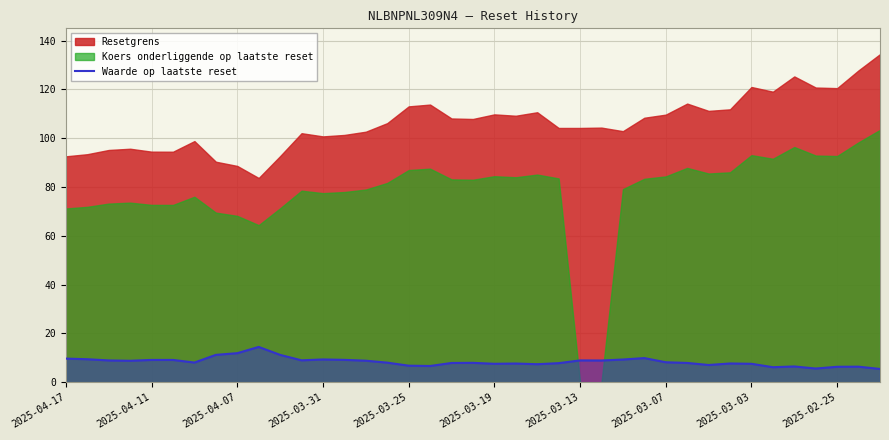

True or false: Waarde op laatste reset has a value of 9.1 at 2025-04-11.

True